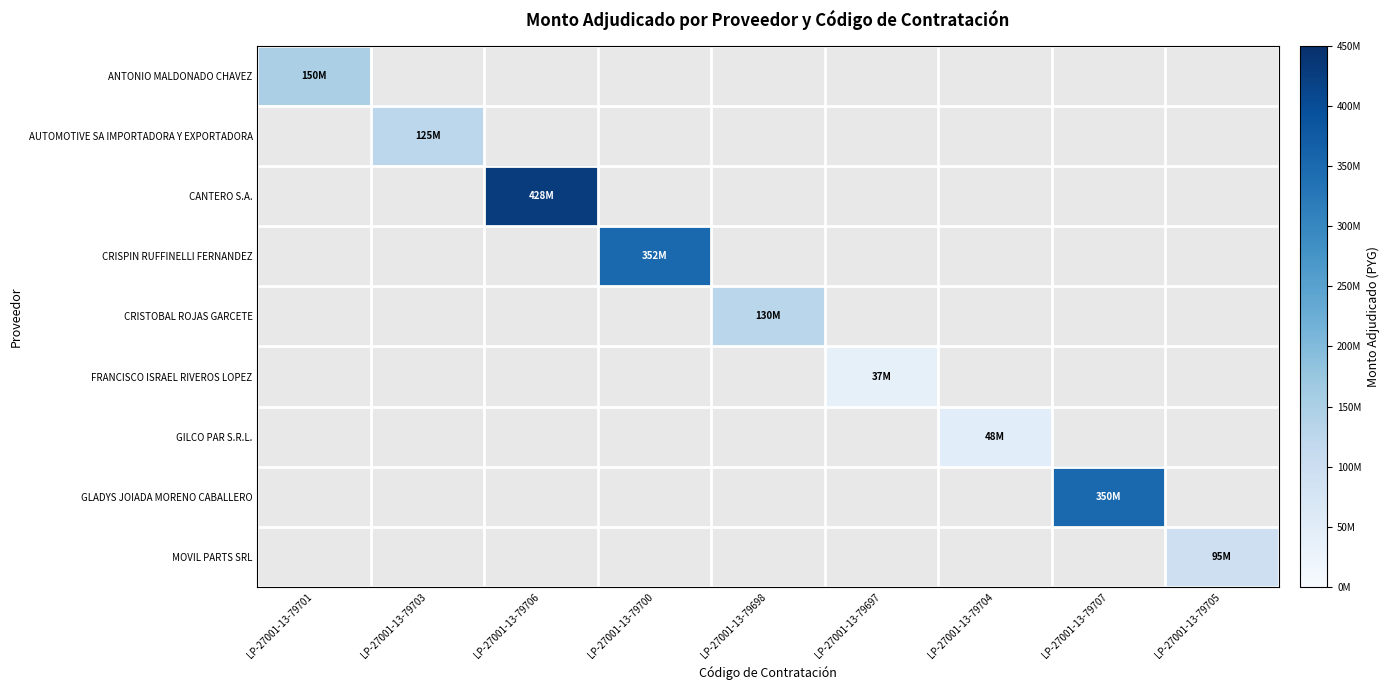

Rank the categories by GLADYS JOIADA MORENO CABALLERO value from highest to lowest.

LP-27001-13-79707, LP-27001-13-79701, LP-27001-13-79703, LP-27001-13-79706, LP-27001-13-79700, LP-27001-13-79698, LP-27001-13-79697, LP-27001-13-79704, LP-27001-13-79705